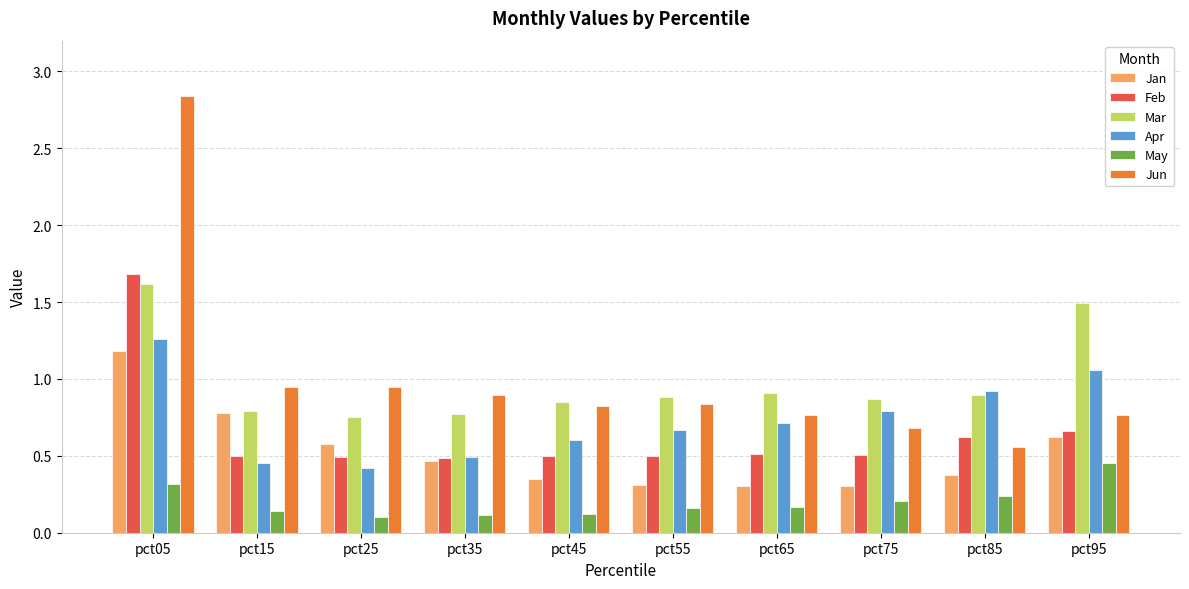

At how many categories does at least one series exceed 0?

10